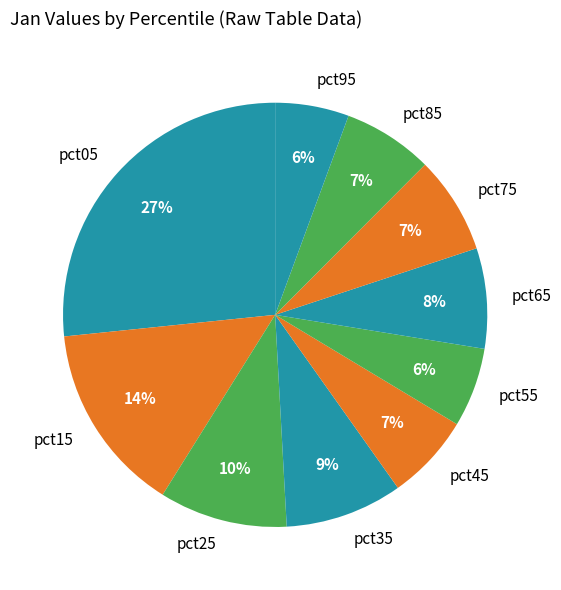

Does any single category account for the majority?

No